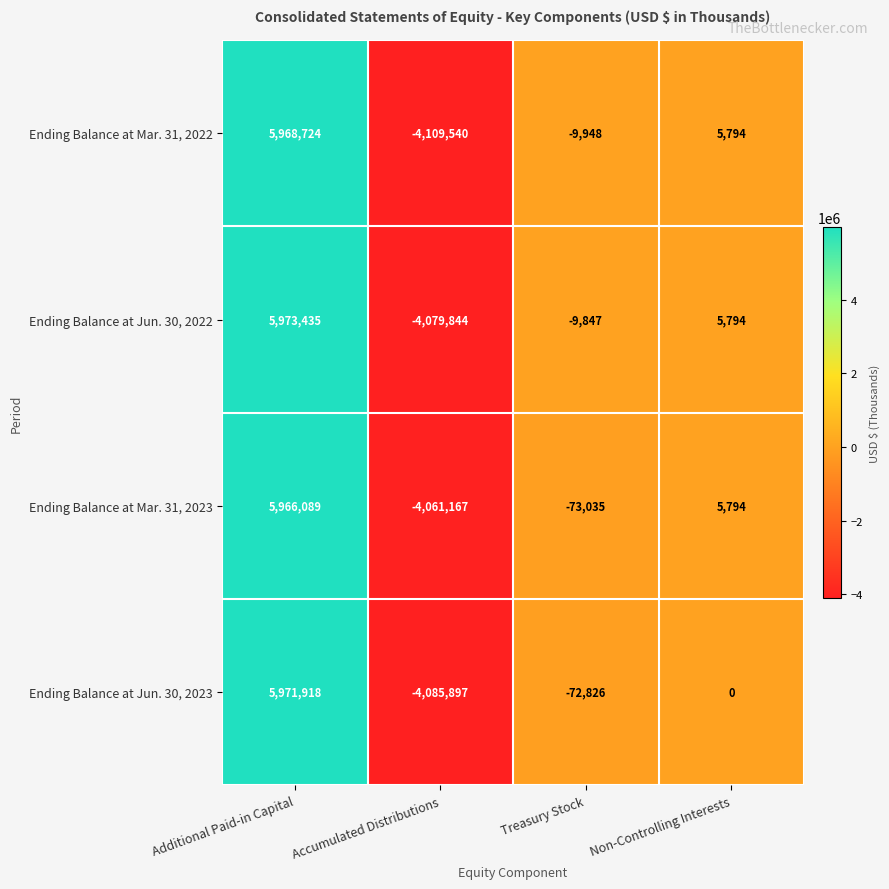

What is the difference between the highest and lowest values at Accumulated Distributions?

48373